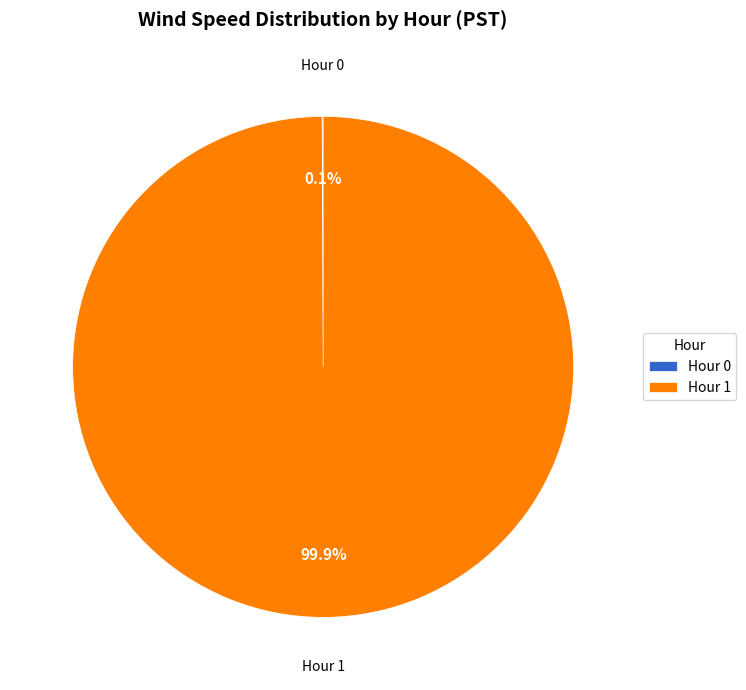

Does any single category account for the majority?

Yes